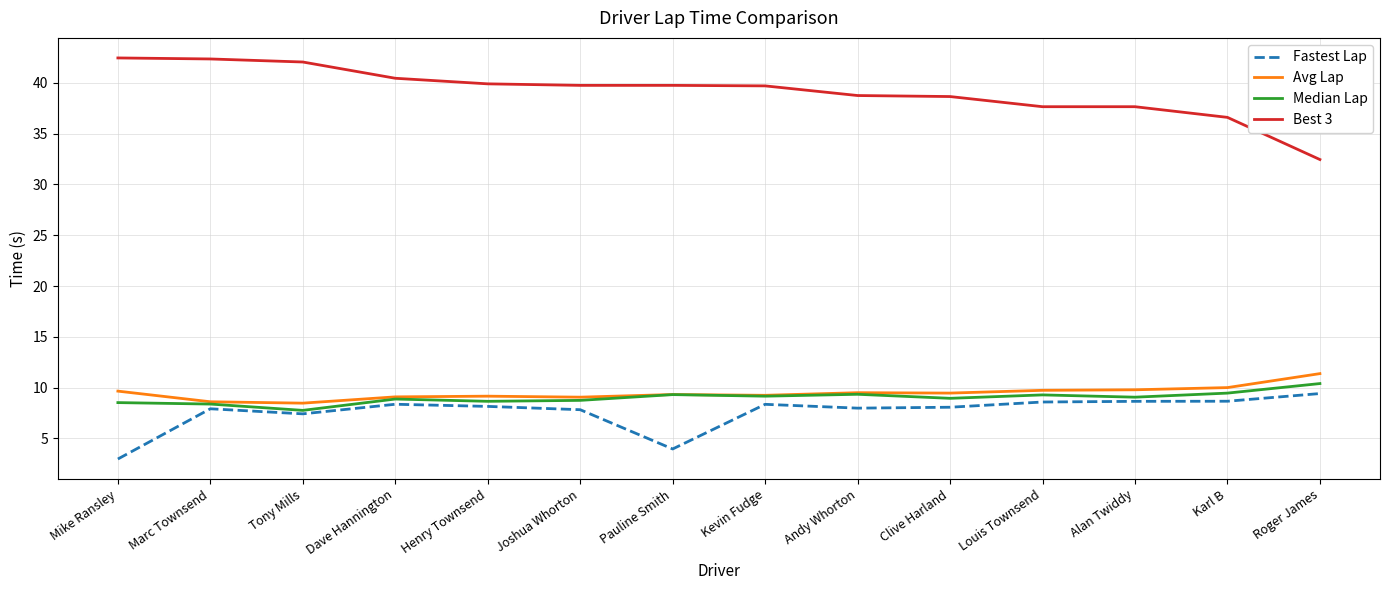

True or false: Fastest Lap has a value of 13.2 at Tony Mills.

False